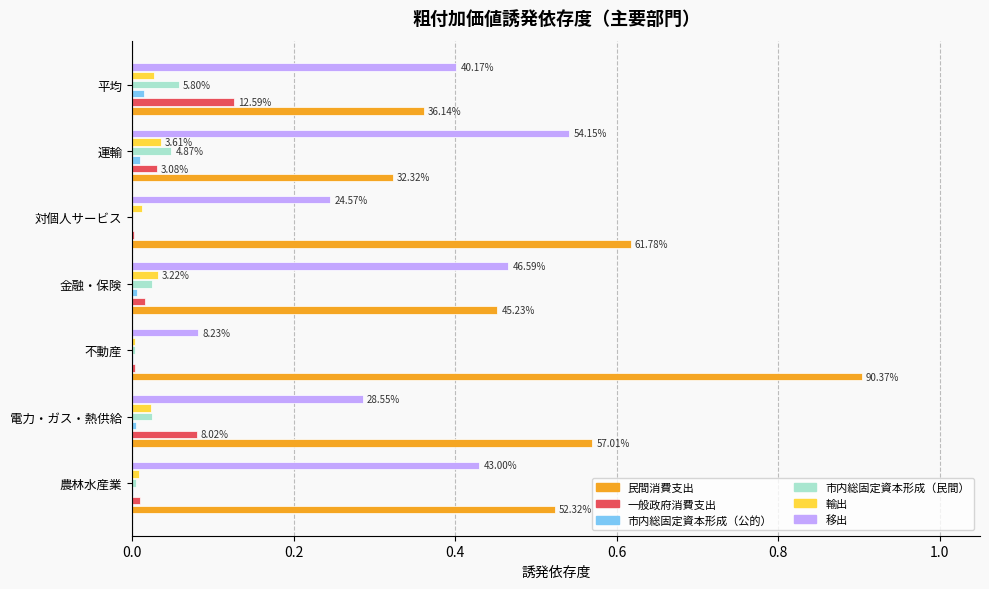

What is the total value across all series at 金融・保険?

1.0